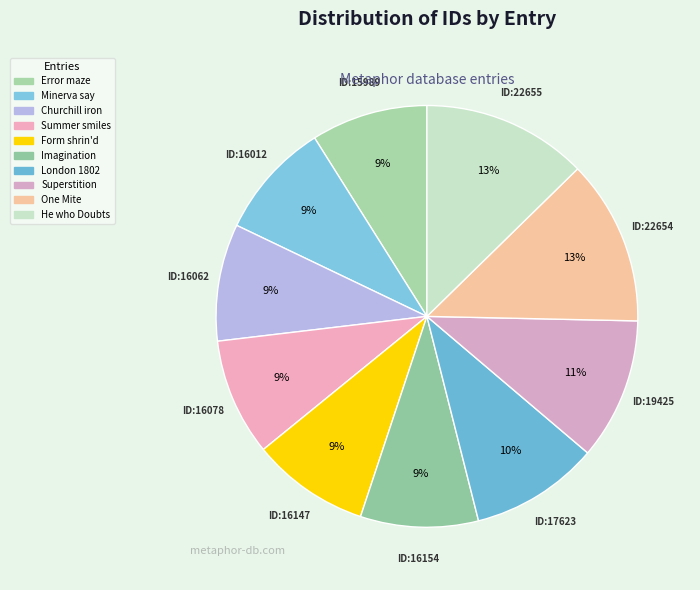

How many segments does this pie chart have?

10